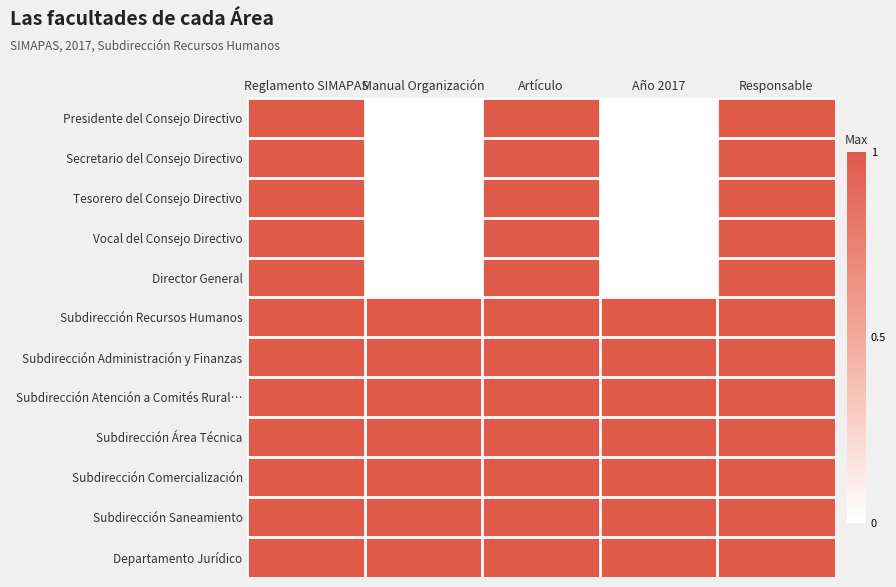

Reading right to left, list all the values displayed in this chart.

Presidente del Consejo Directivo: Responsable=1	Año 2017=0	Artículo=1	Manual Organización=0	Reglamento SIMAPAS=1
Secretario del Consejo Directivo: Responsable=1	Año 2017=0	Artículo=1	Manual Organización=0	Reglamento SIMAPAS=1
Tesorero del Consejo Directivo: Responsable=1	Año 2017=0	Artículo=1	Manual Organización=0	Reglamento SIMAPAS=1
Vocal del Consejo Directivo: Responsable=1	Año 2017=0	Artículo=1	Manual Organización=0	Reglamento SIMAPAS=1
Director General: Responsable=1	Año 2017=0	Artículo=1	Manual Organización=0	Reglamento SIMAPAS=1
Subdirección Recursos Humanos: Responsable=1	Año 2017=1	Artículo=1	Manual Organización=1	Reglamento SIMAPAS=1
Subdirección Administración y Finanzas: Responsable=1	Año 2017=1	Artículo=1	Manual Organización=1	Reglamento SIMAPAS=1
Subdirección Atención a Comités Rural…: Responsable=1	Año 2017=1	Artículo=1	Manual Organización=1	Reglamento SIMAPAS=1
Subdirección Área Técnica: Responsable=1	Año 2017=1	Artículo=1	Manual Organización=1	Reglamento SIMAPAS=1
Subdirección Comercialización: Responsable=1	Año 2017=1	Artículo=1	Manual Organización=1	Reglamento SIMAPAS=1
Subdirección Saneamiento: Responsable=1	Año 2017=1	Artículo=1	Manual Organización=1	Reglamento SIMAPAS=1
Departamento Jurídico: Responsable=1	Año 2017=1	Artículo=1	Manual Organización=1	Reglamento SIMAPAS=1